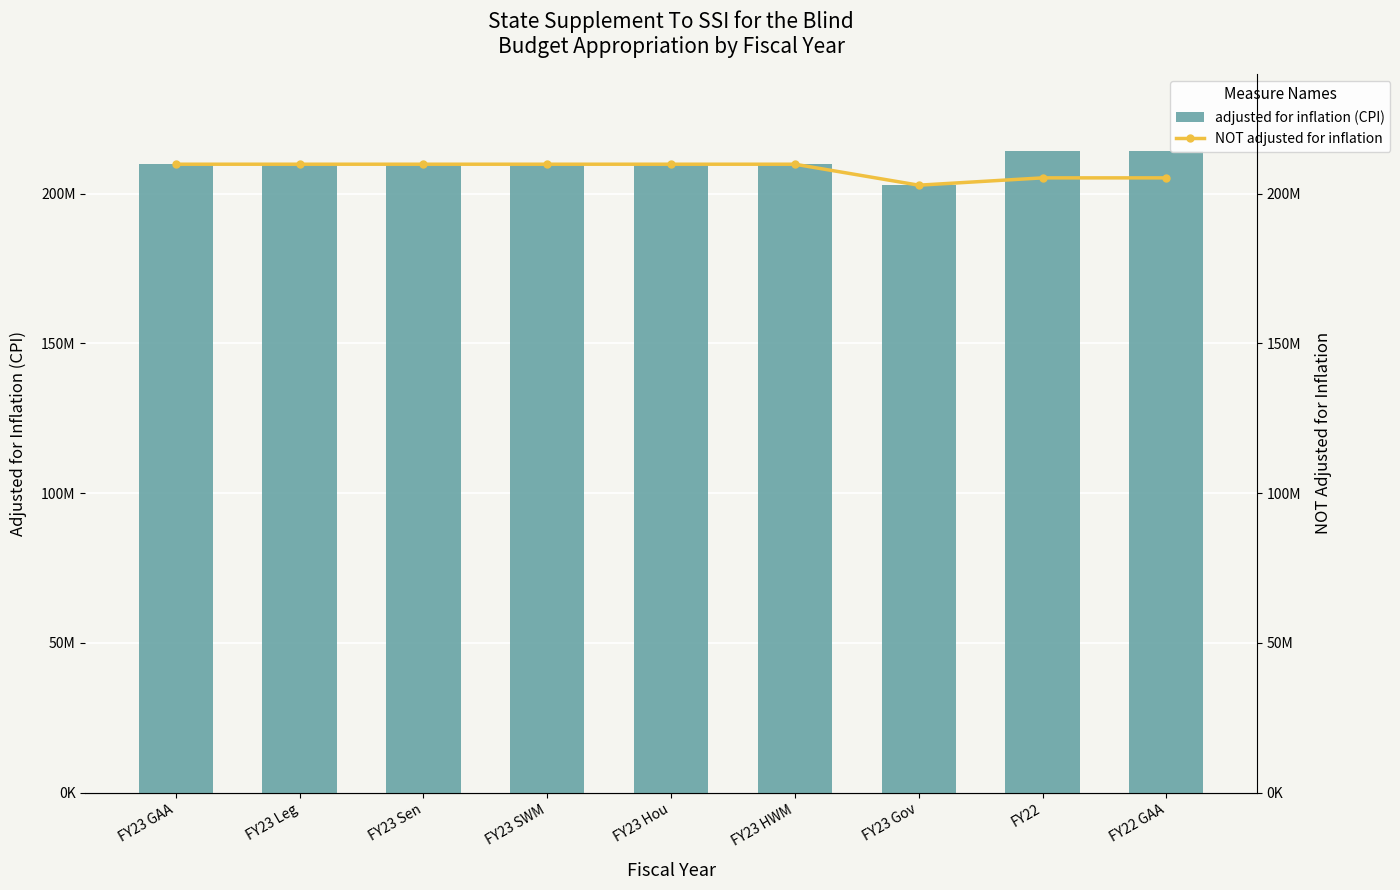

What position from the left is FY23 Leg?

2